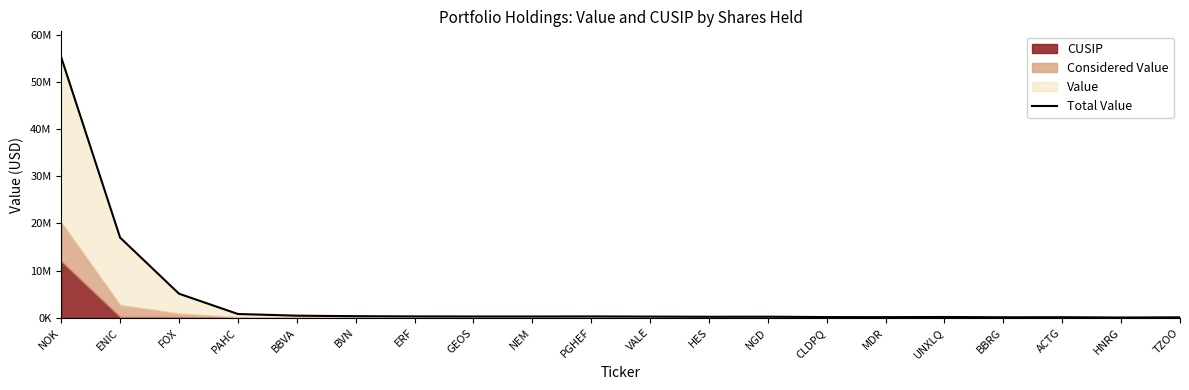

Where does the data first go above 266000?

NOK